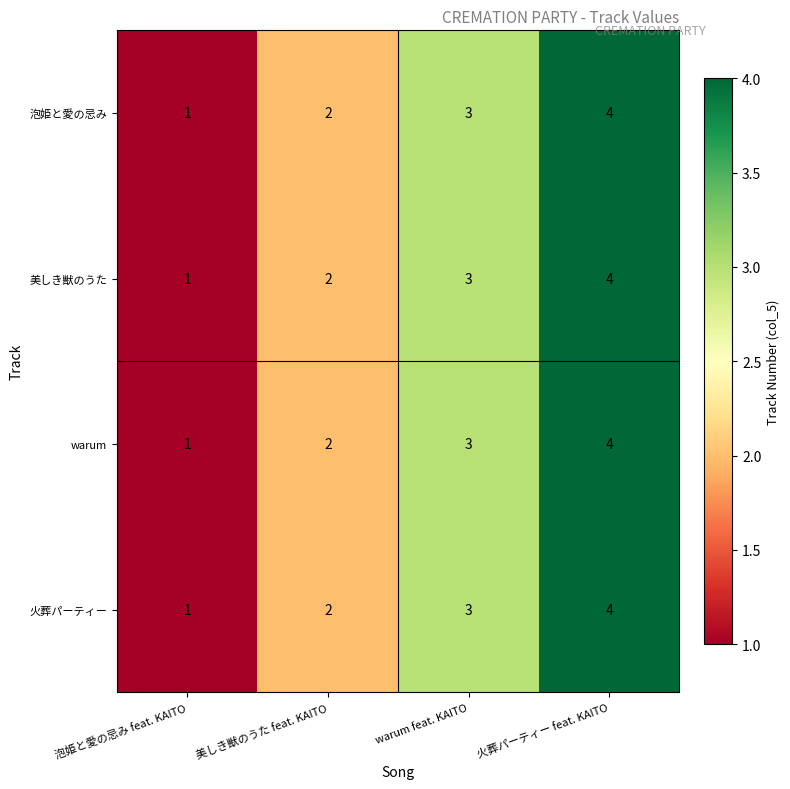

At which category is the sum across all series the highest?

火葬パーティー feat. KAITO